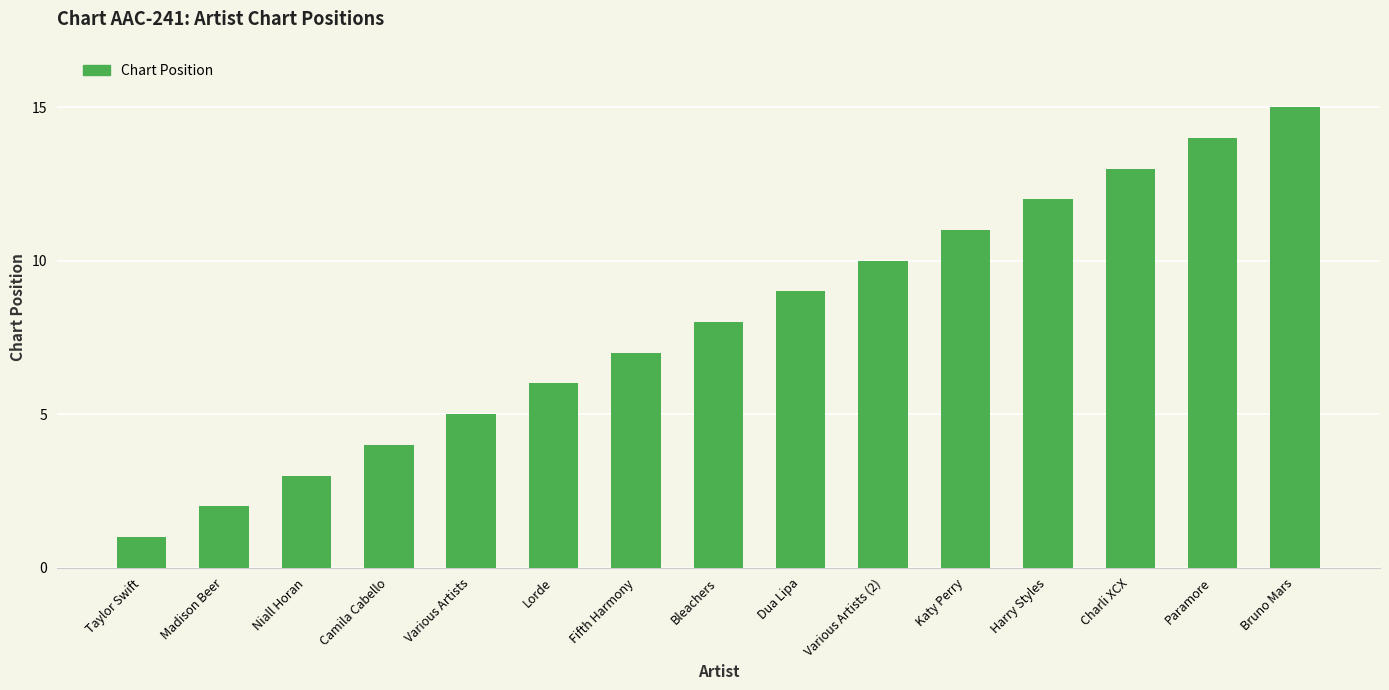

What is the difference between the second highest and second lowest values?

12